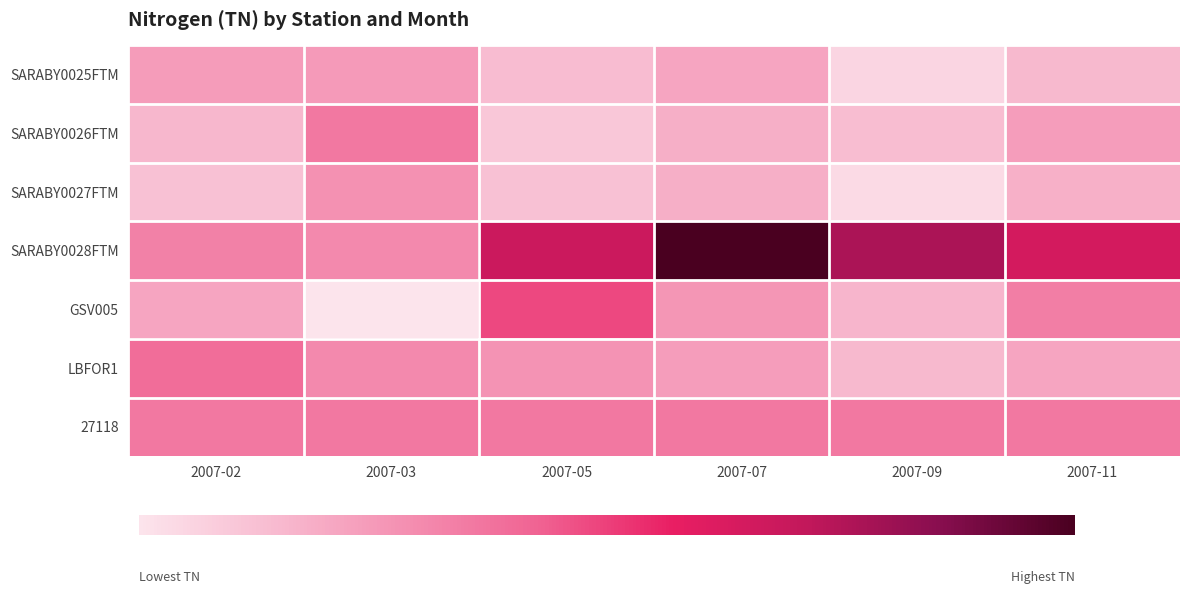

Reading left to right, list all the values displayed in this chart.

SARABY0025FTM: 2007-02=1215	2007-03=1229	2007-05=855	2007-07=1104	2007-09=564	2007-11=894
SARABY0026FTM: 2007-02=906	2007-03=1607	2007-05=724	2007-07=1004	2007-09=845	2007-11=1204
SARABY0027FTM: 2007-02=796	2007-03=1337	2007-05=806	2007-07=1004	2007-09=494	2007-11=993
SARABY0028FTM: 2007-02=1511	2007-03=1412	2007-05=2707	2007-07=3804	2007-09=3004	2007-11=2606
GSV005: 2007-02=1110	2007-03=380	2007-05=2030	2007-07=1280	2007-09=929	2007-11=1532
LBFOR1: 2007-02=1724	2007-03=1414	2007-05=1315	2007-07=1209	2007-09=894	2007-11=1110
27118: 2007-02=1604	2007-03=1604	2007-05=1604	2007-07=1604	2007-09=1604	2007-11=1604